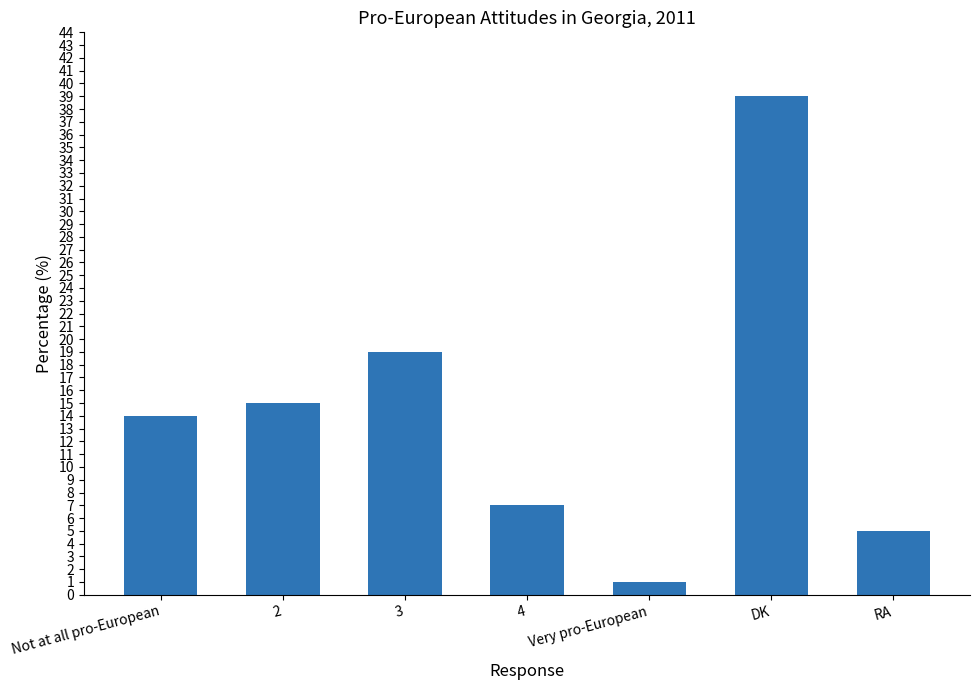

The value at RA is 5. True or false?

True